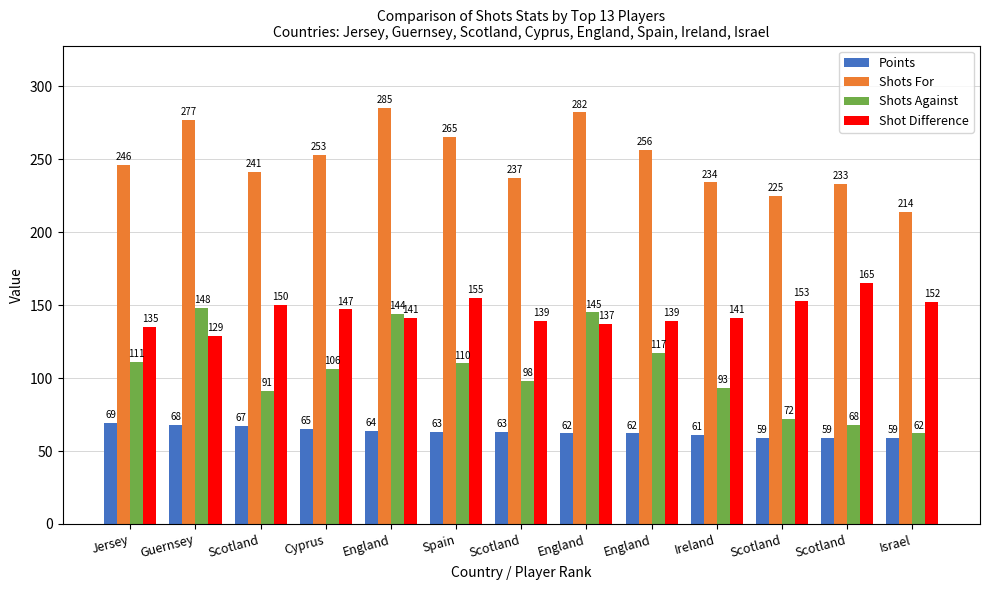

At which label does Shots Against first exceed 106?

Jersey